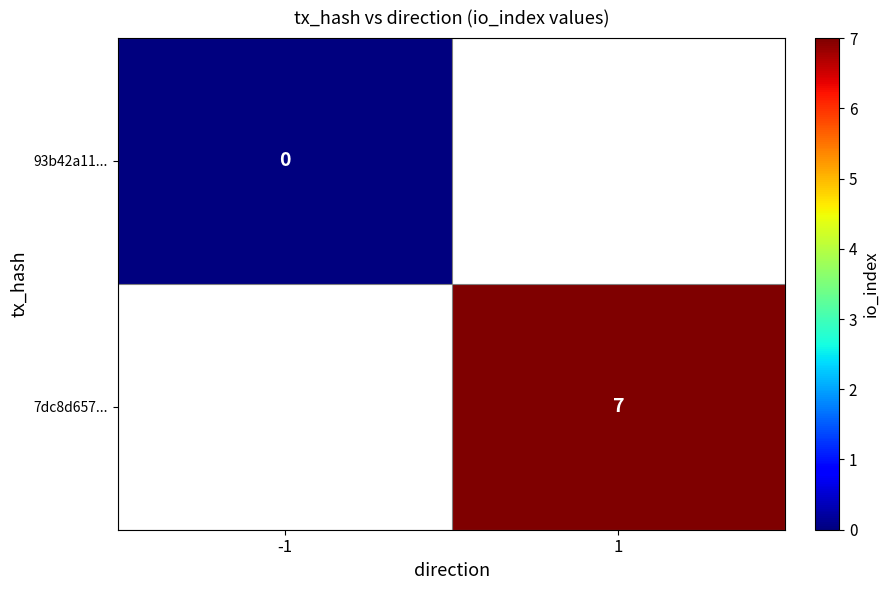

What is the greatest value displayed?

7.0